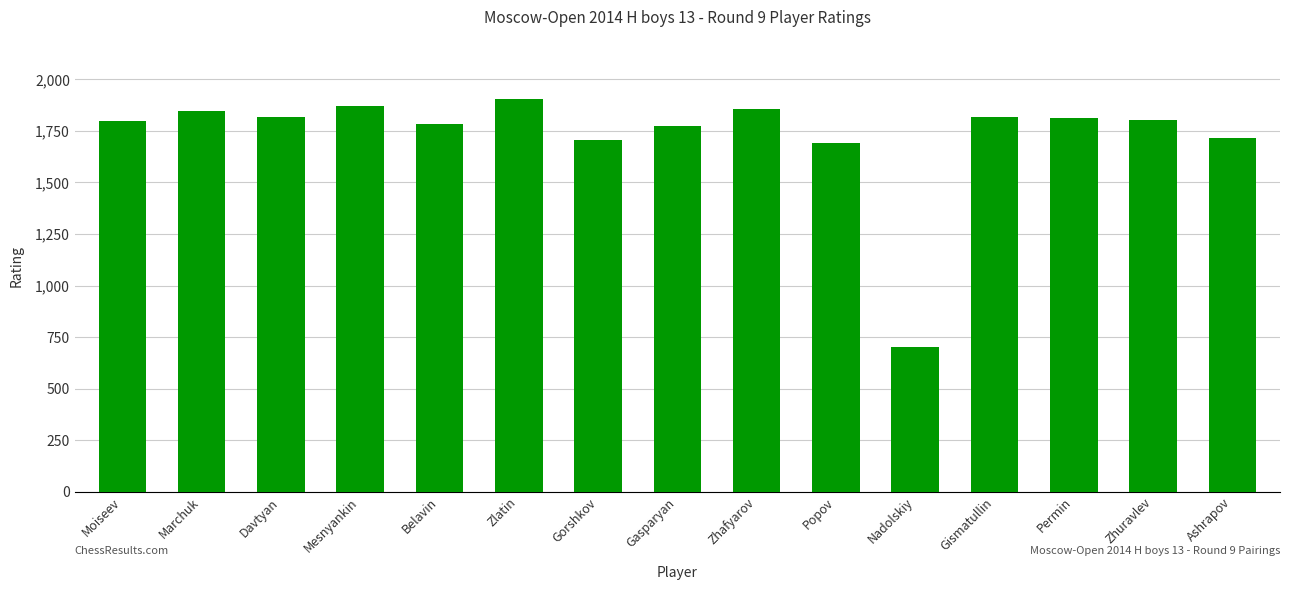

What is the label of the 15th bar from the left?

Ashrapov